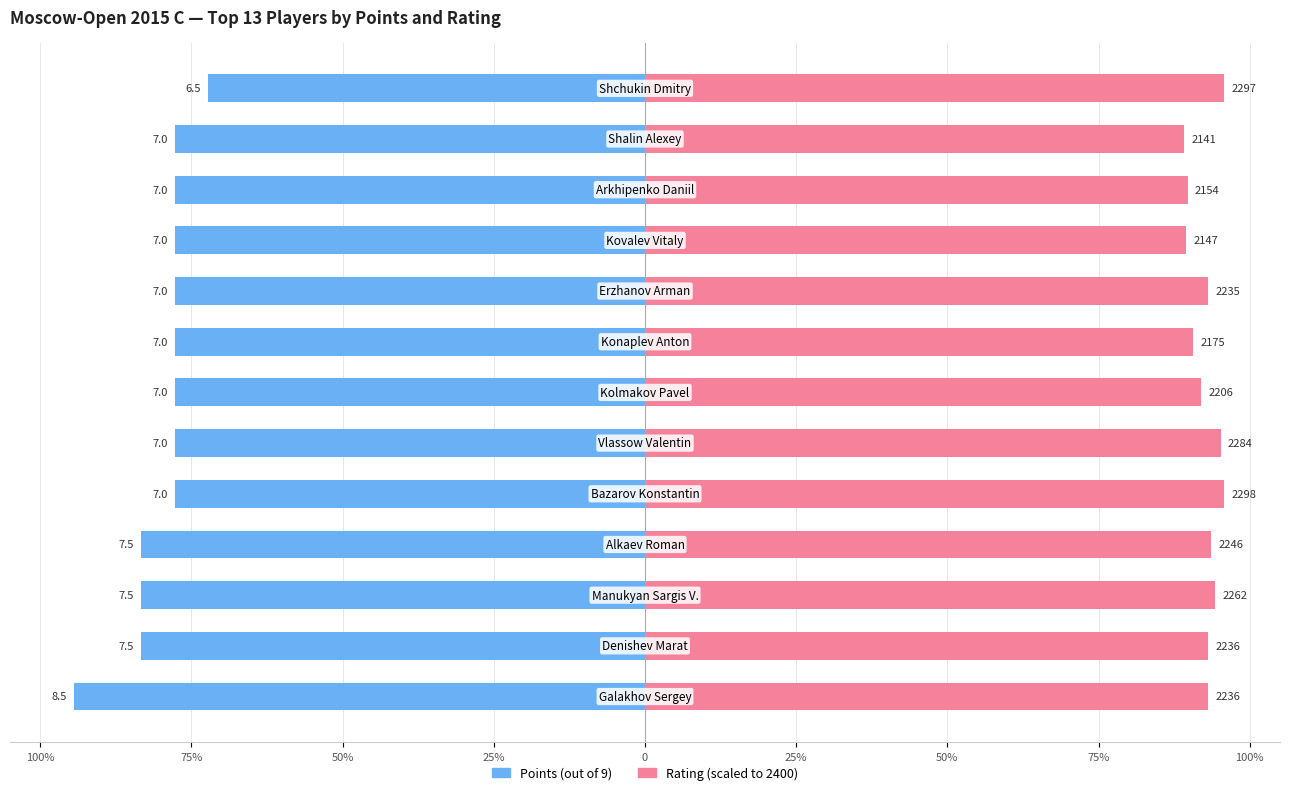

Reading right to left, transcribe all the data shown in this chart.

Points: -72.2	-77.8	-77.8	-77.8	-77.8	-77.8	-77.8	-77.8	-77.8	-83.3	-83.3	-83.3	-94.4
Rating (scaled): 95.7	89.2	89.8	89.5	93.1	90.6	91.9	95.2	95.8	93.6	94.2	93.2	93.2